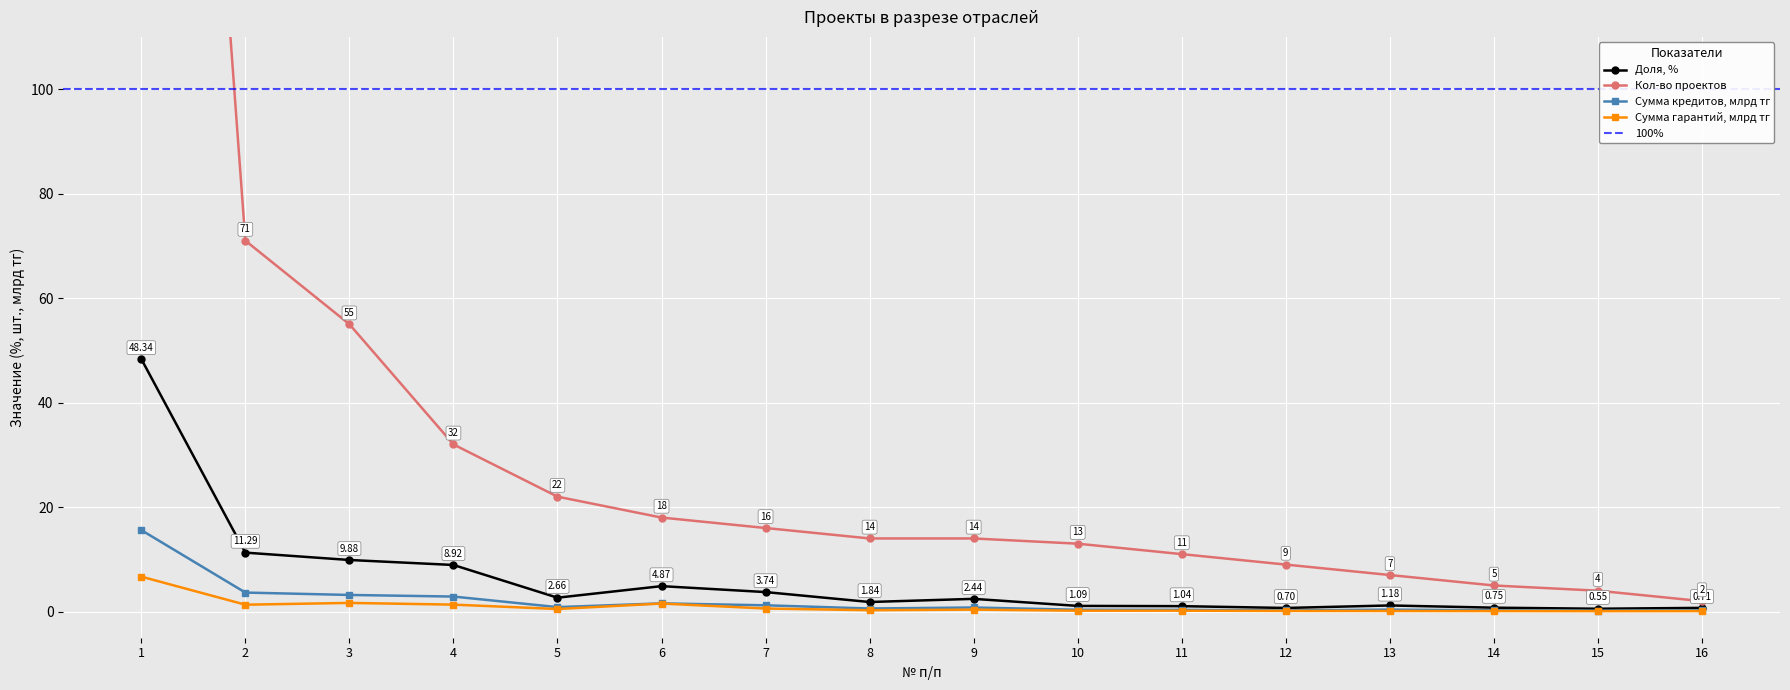

What is the approximate value of Доля, % at 13?

1.2